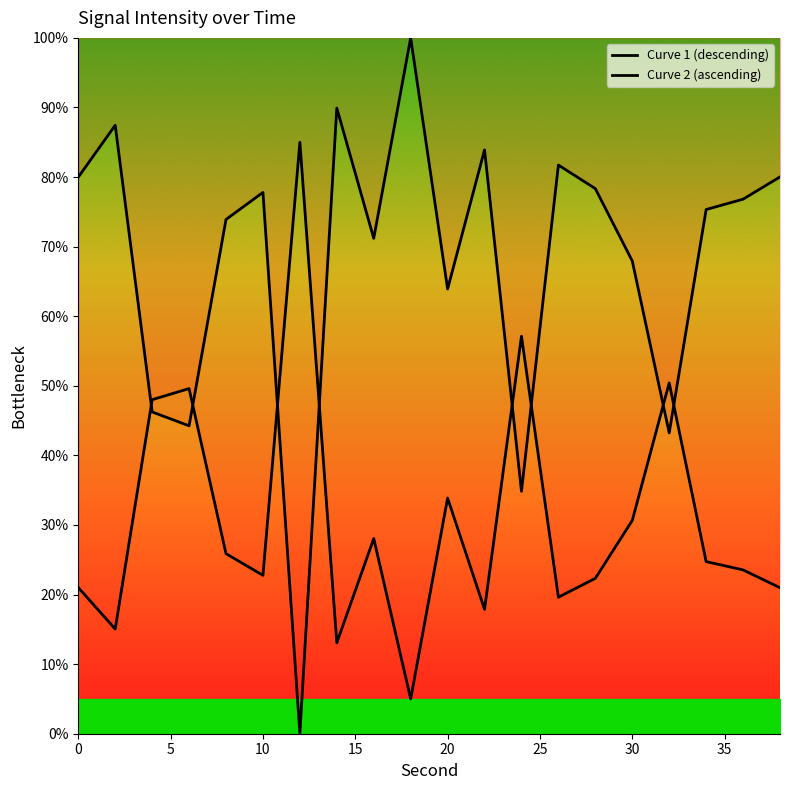

Is the value of Curve 2 (ascending) at 18 greater than the value of Curve 1 (descending) at 20?

No